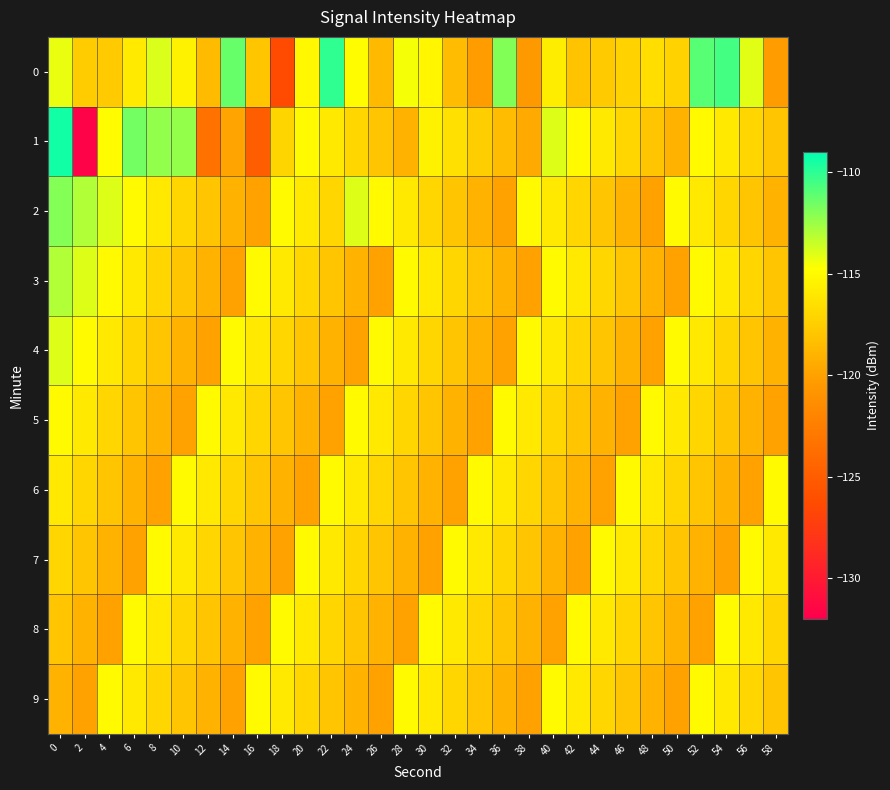

Which category has the lowest value across all series?

2